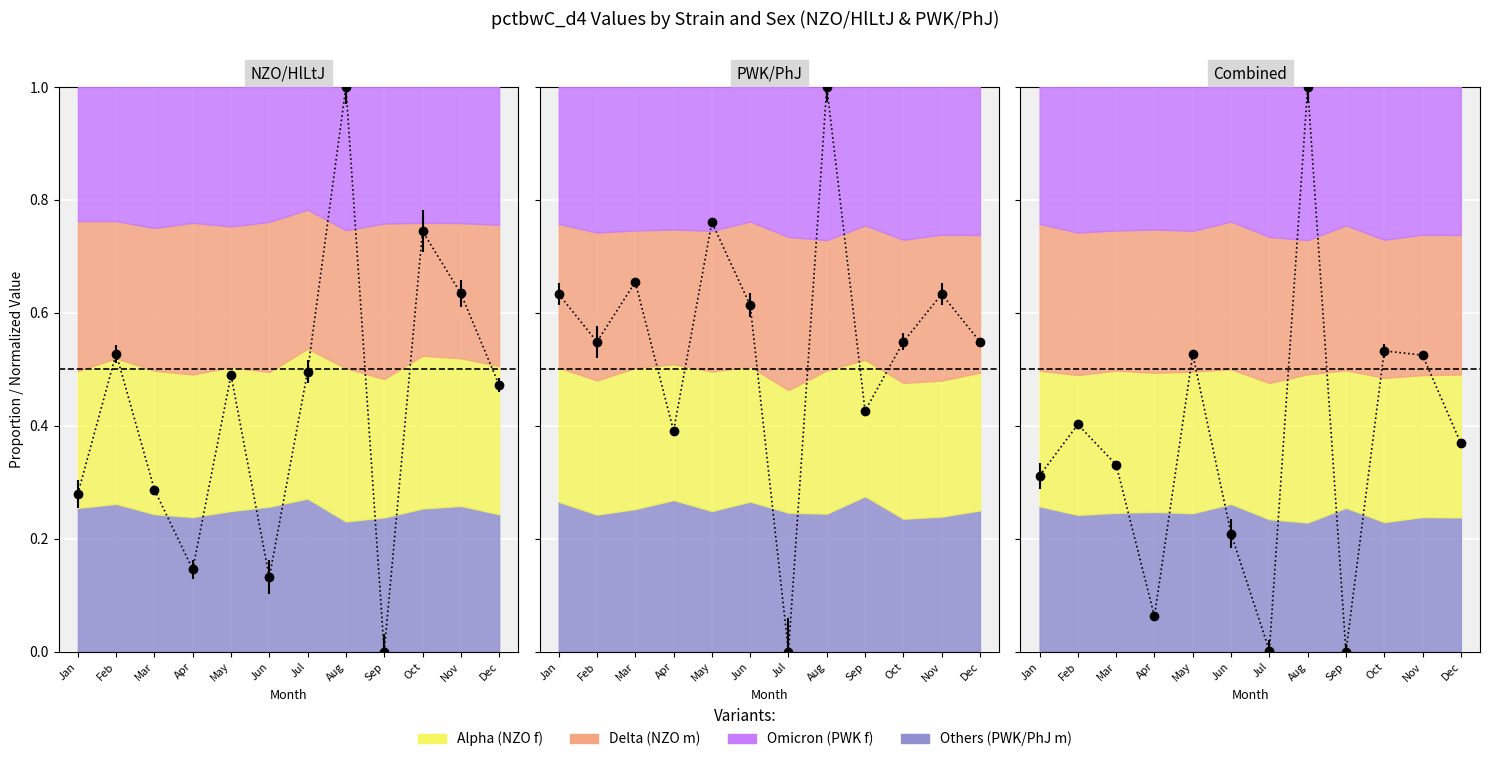

What is the value of the 8th point from the left?

1.0